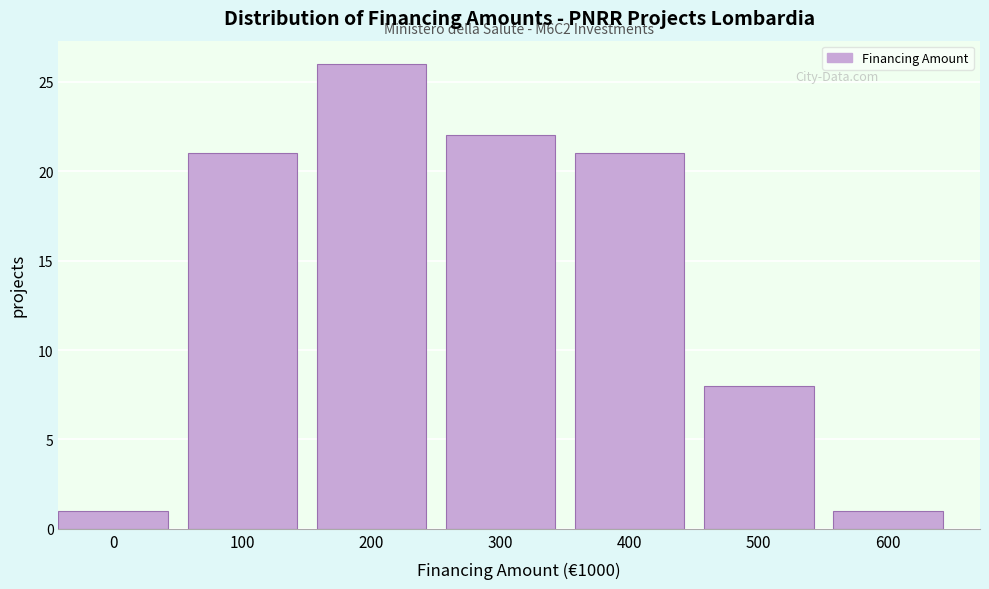

Reading left to right, list all the values displayed in this chart.

0=1	100=21	200=26	300=22	400=21	500=8	600=1